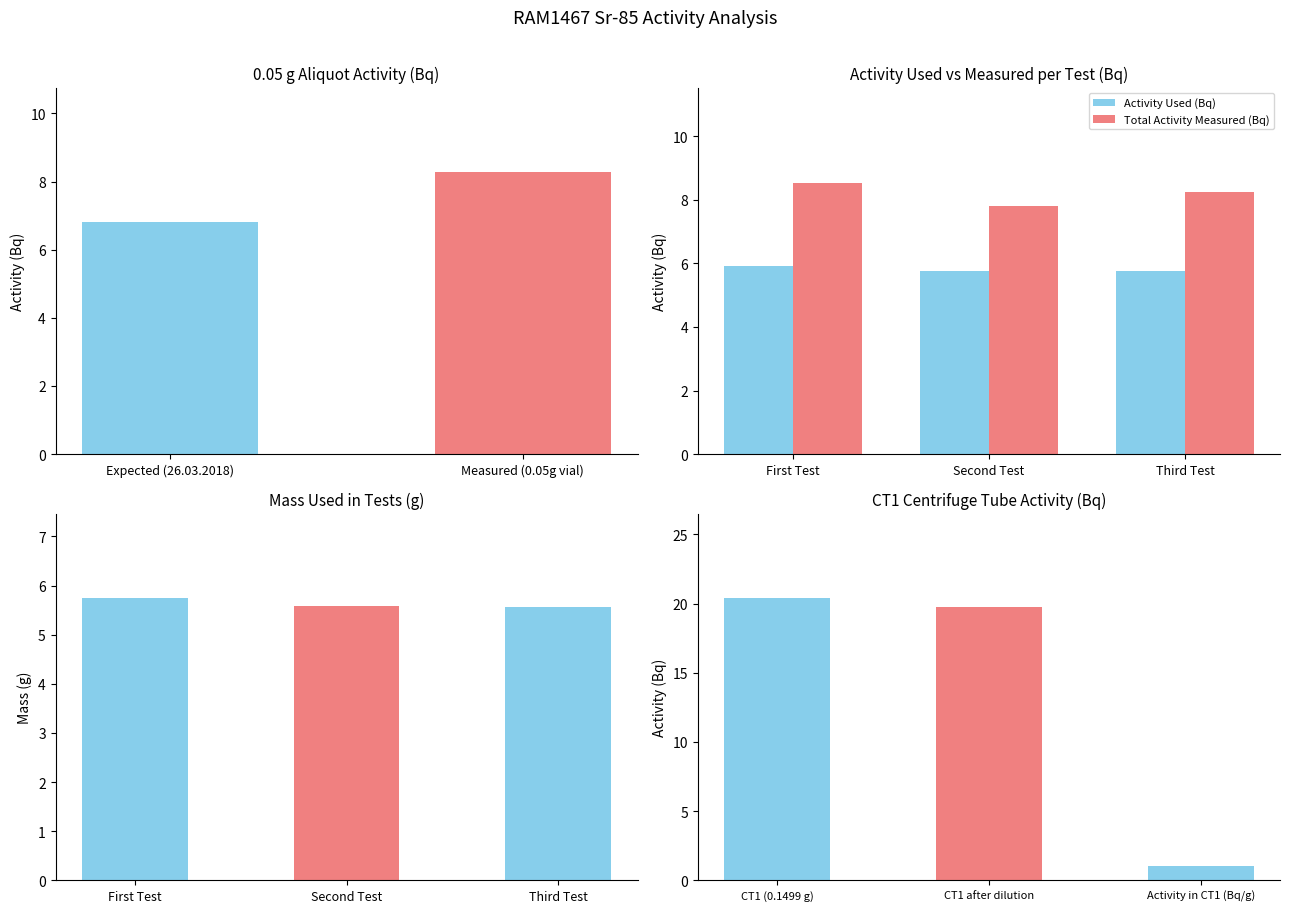

How many data points in Total Activity Measured (Bq) are less than 8?

1